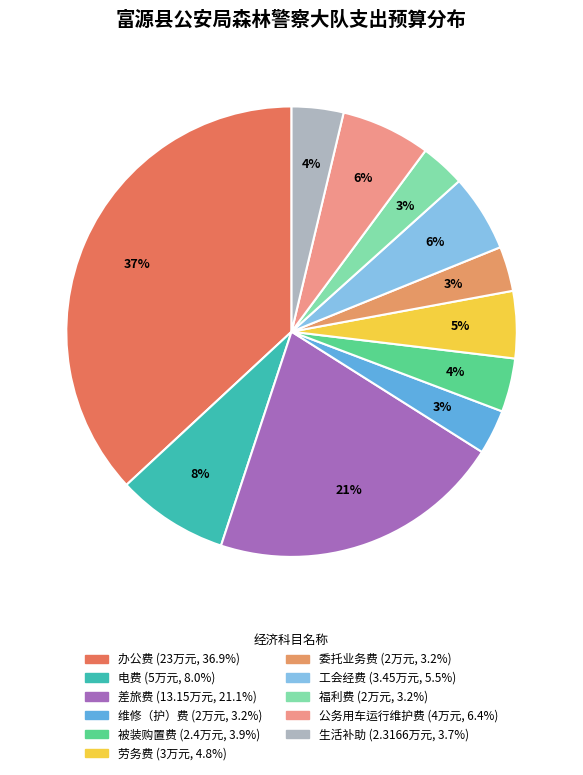

Between 公务用车运行维护费 and 工会经费, which is larger?

公务用车运行维护费